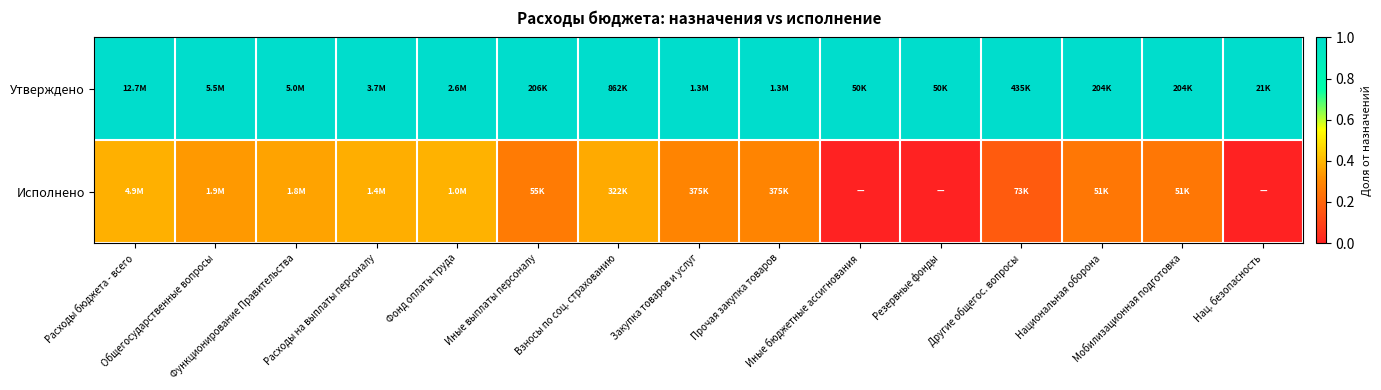

At Резервные фонды, list the series in order from smallest to largest.

Исполнено, Утверждено